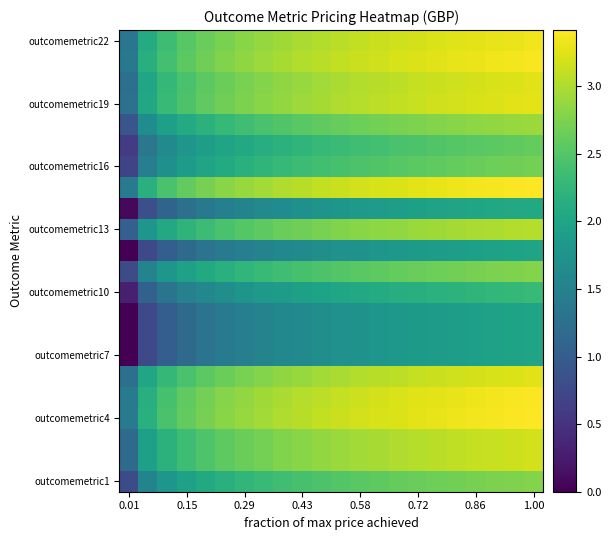

How many data points does each series have?

22